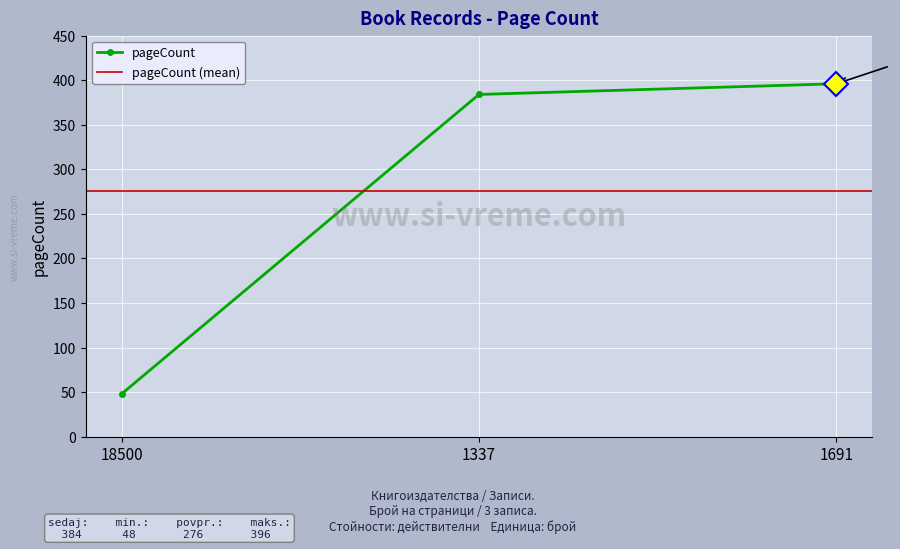

True or false: the data shows 85 at 18500.

False